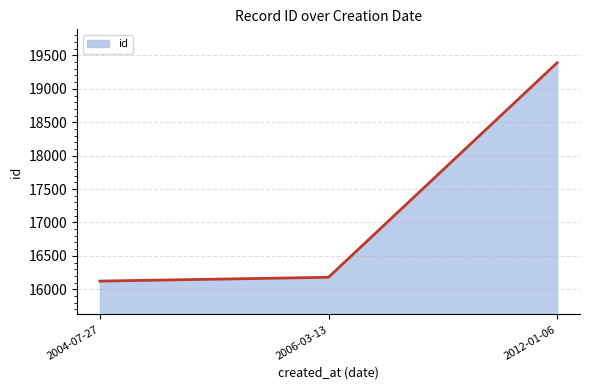

Rank the categories by value from lowest to highest.

2004-07-27, 2006-03-13, 2012-01-06